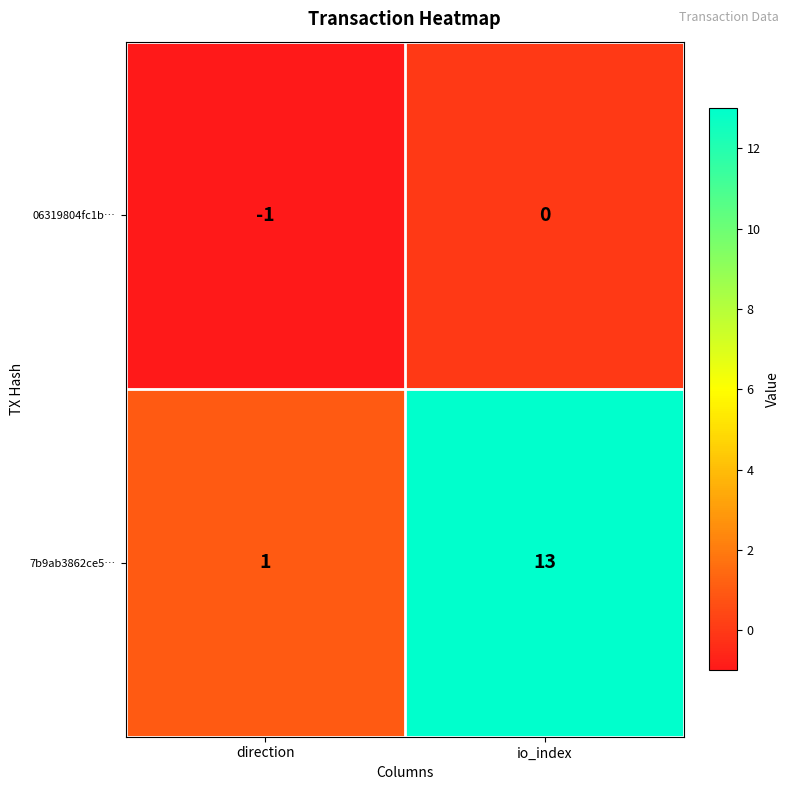

How many categories are shown in the chart?

2